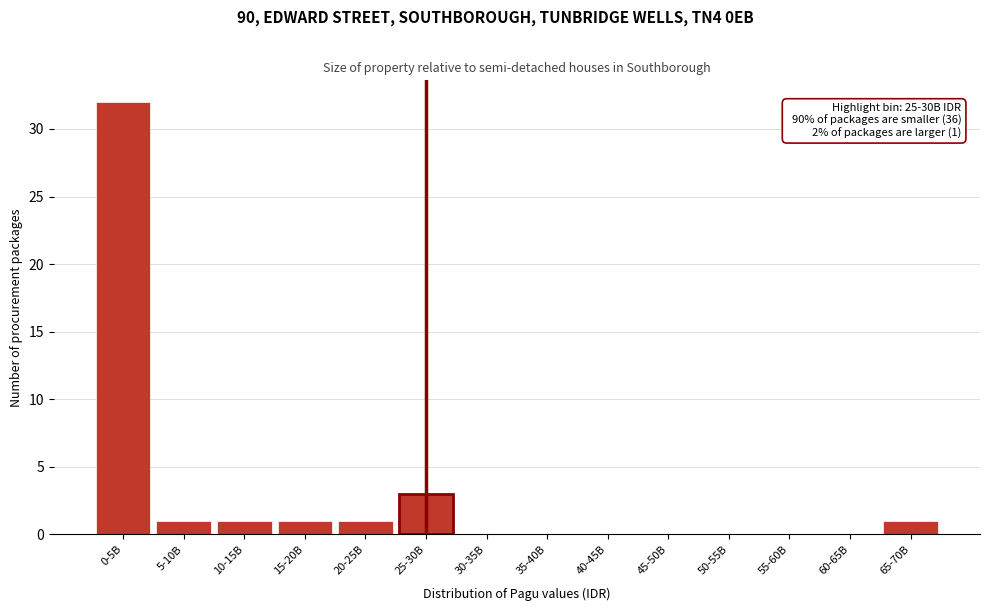

Reading left to right, list all the values displayed in this chart.

0-5B=32	5-10B=1	10-15B=1	15-20B=1	20-25B=1	25-30B=3	30-35B=0	35-40B=0	40-45B=0	45-50B=0	50-55B=0	55-60B=0	60-65B=0	65-70B=1